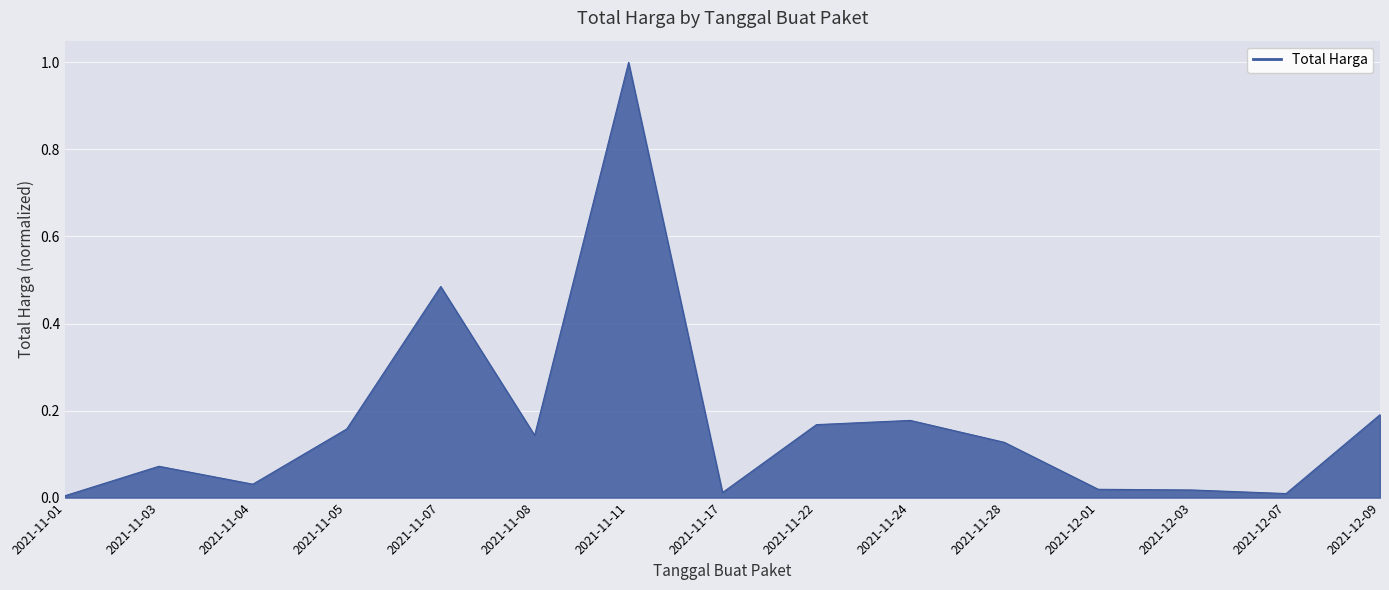

What position from the left is 2021-11-28?

11